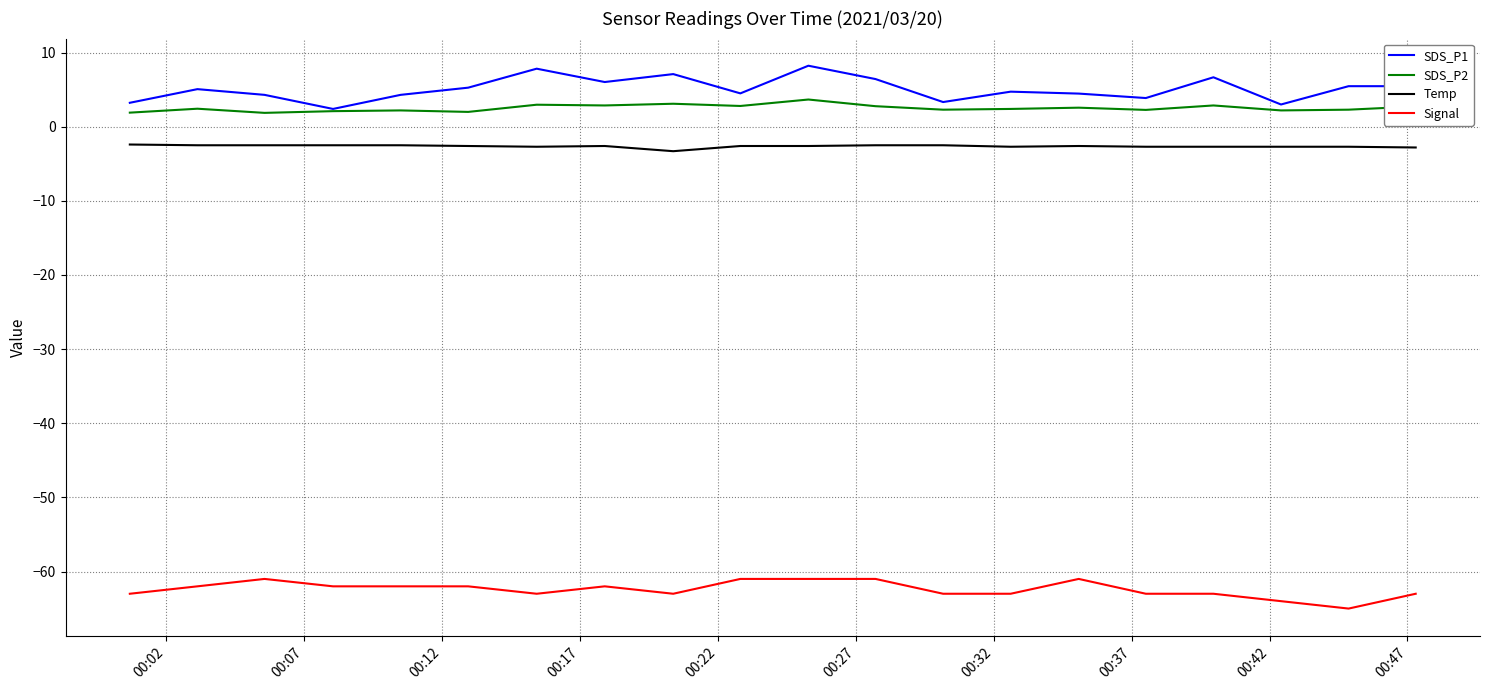

True or false: Temp and SDS_P2 cross at least once.

False